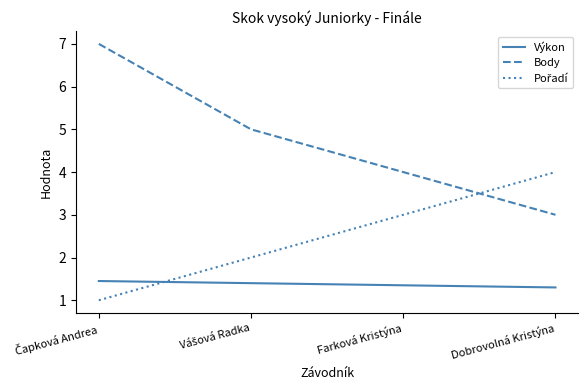

True or false: Body and Výkon cross at least once.

False